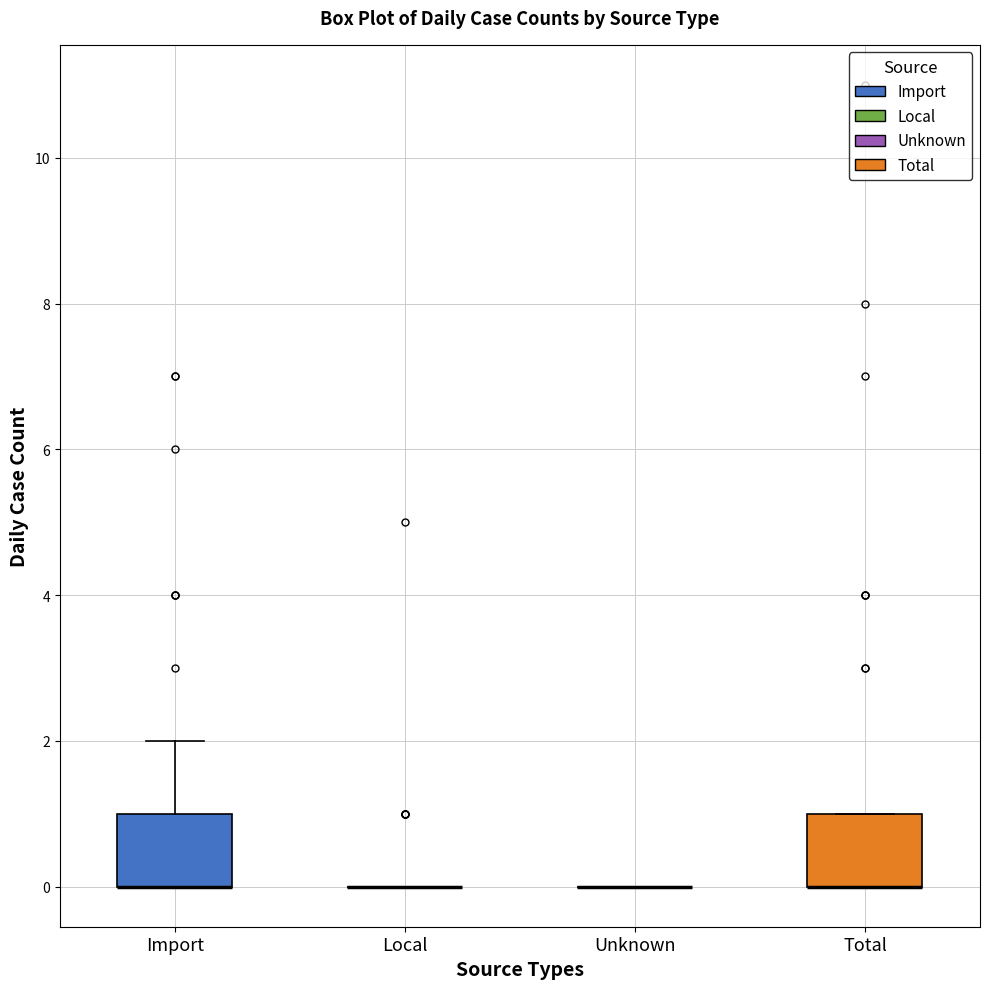

Reading left to right, transcribe this box plot: for each box, give where its median line is, the range the box spans, and where its two whiskers end, as read against the y-axis. The values are not printed on the chart, so give them approximately, as read against the axis.

Import: median 0 (drawn on the box's lower edge), box 0 to 1, whiskers 0 to 2
Local: box collapsed to a line at 0, whiskers 0 to 0
Unknown: box collapsed to a line at 0, whiskers 0 to 0
Total: median 0 (drawn on the box's lower edge), box 0 to 1, whiskers 0 to 1